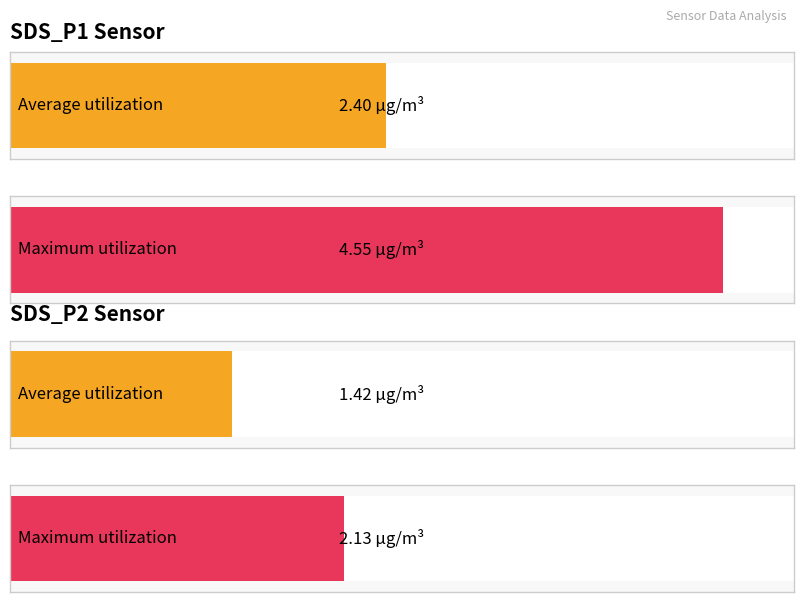

The value of SDS_P2 at 00:21 is 1.8. True or false?

False